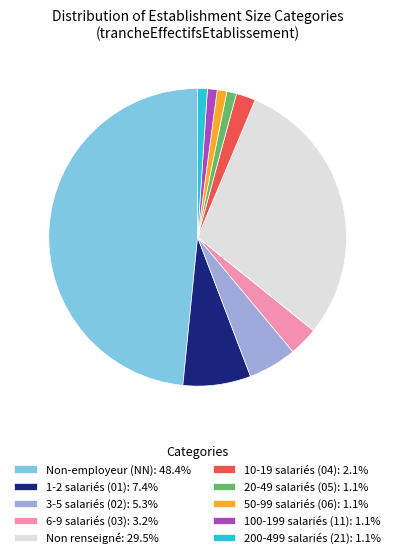

Does any single category account for the majority?

No